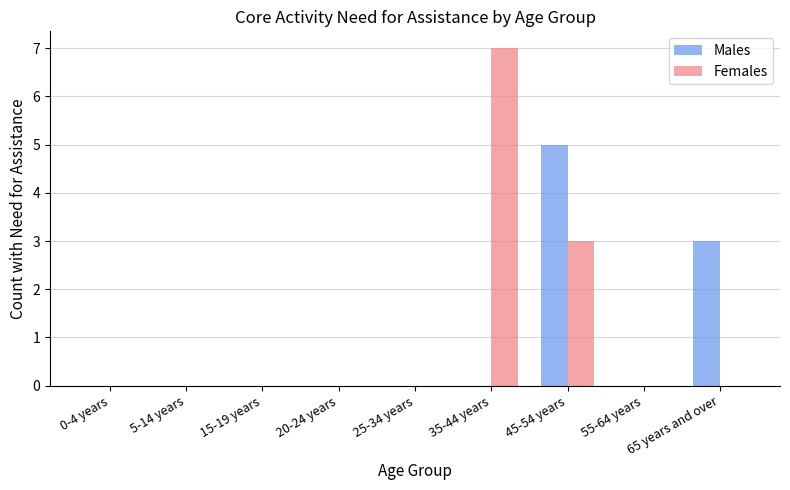

What is the average value of the Males series?

1